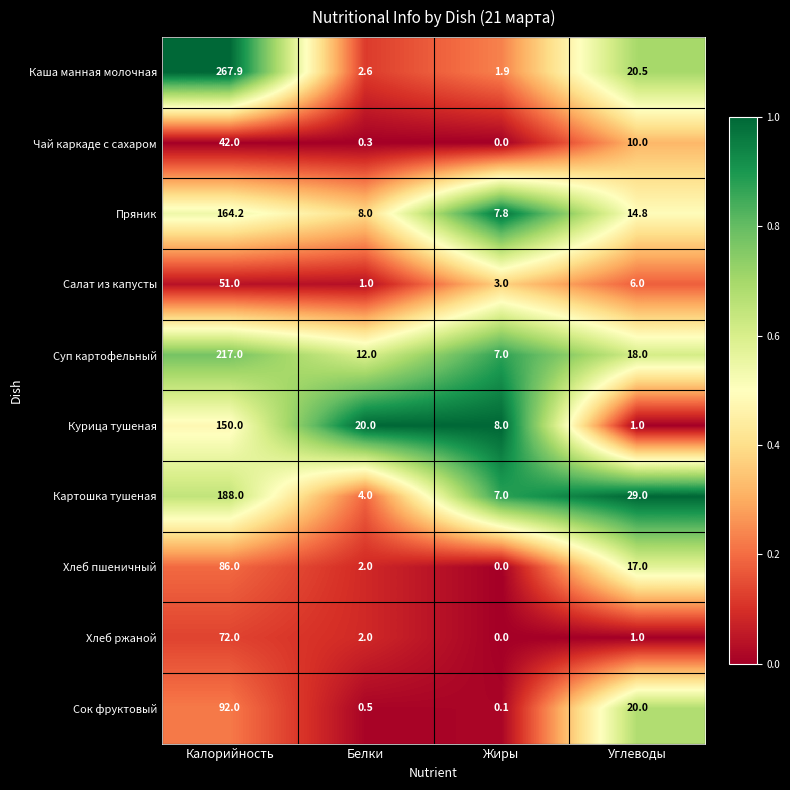

Which category has the lowest value across all series?

Жиры